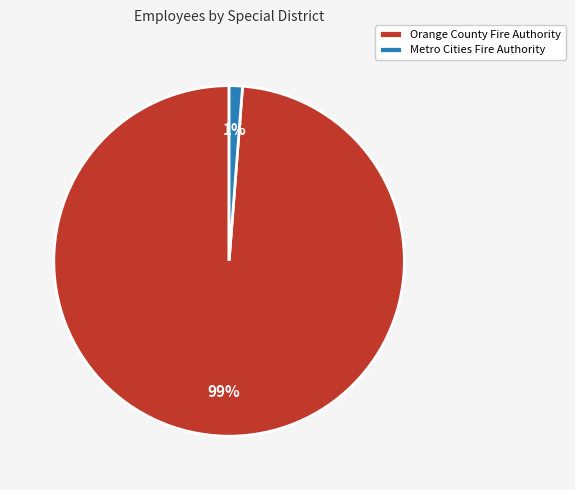

The Orange County Fire Authority slice represents 94% of the pie. True or false?

False